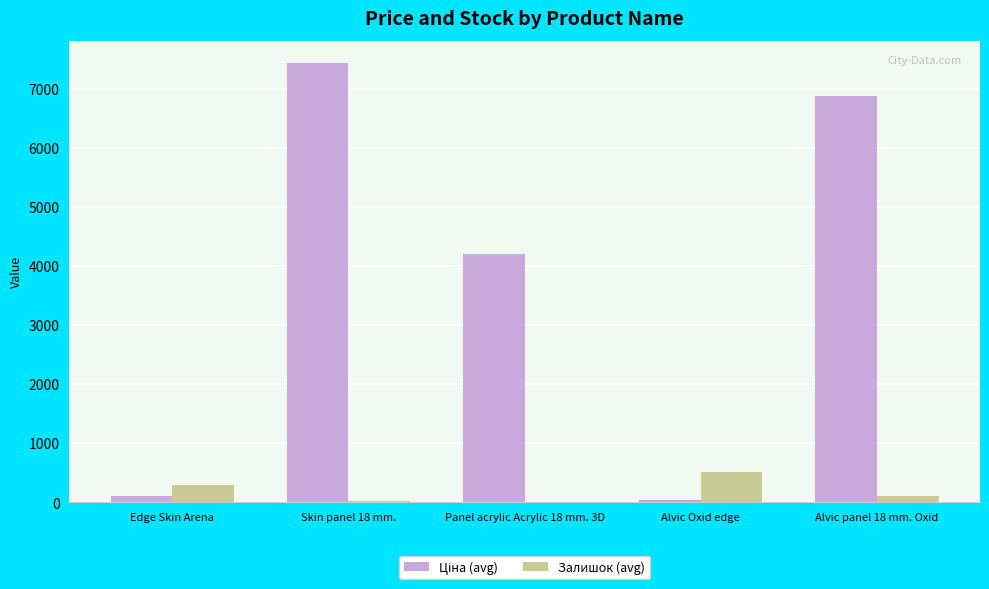

What is the spread (max minus min) of values at Edge Skin Arena?

173.3